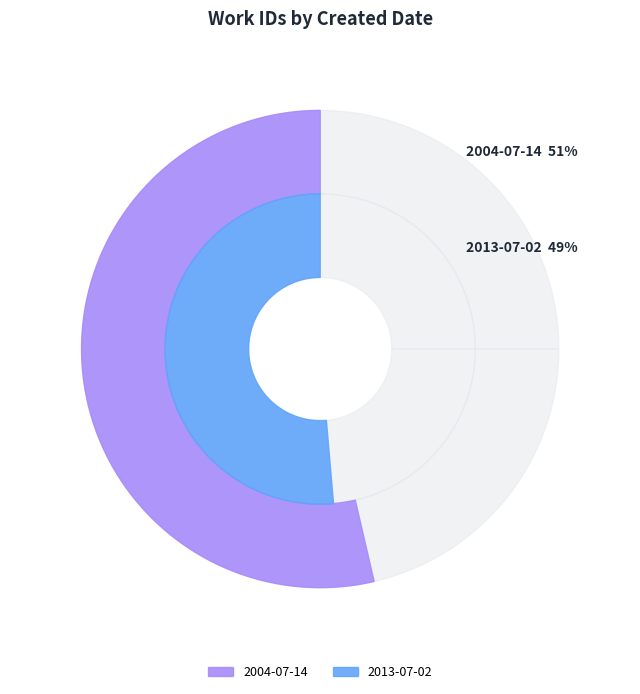

Does 2004-07-14 represent more than half of the total?

Yes